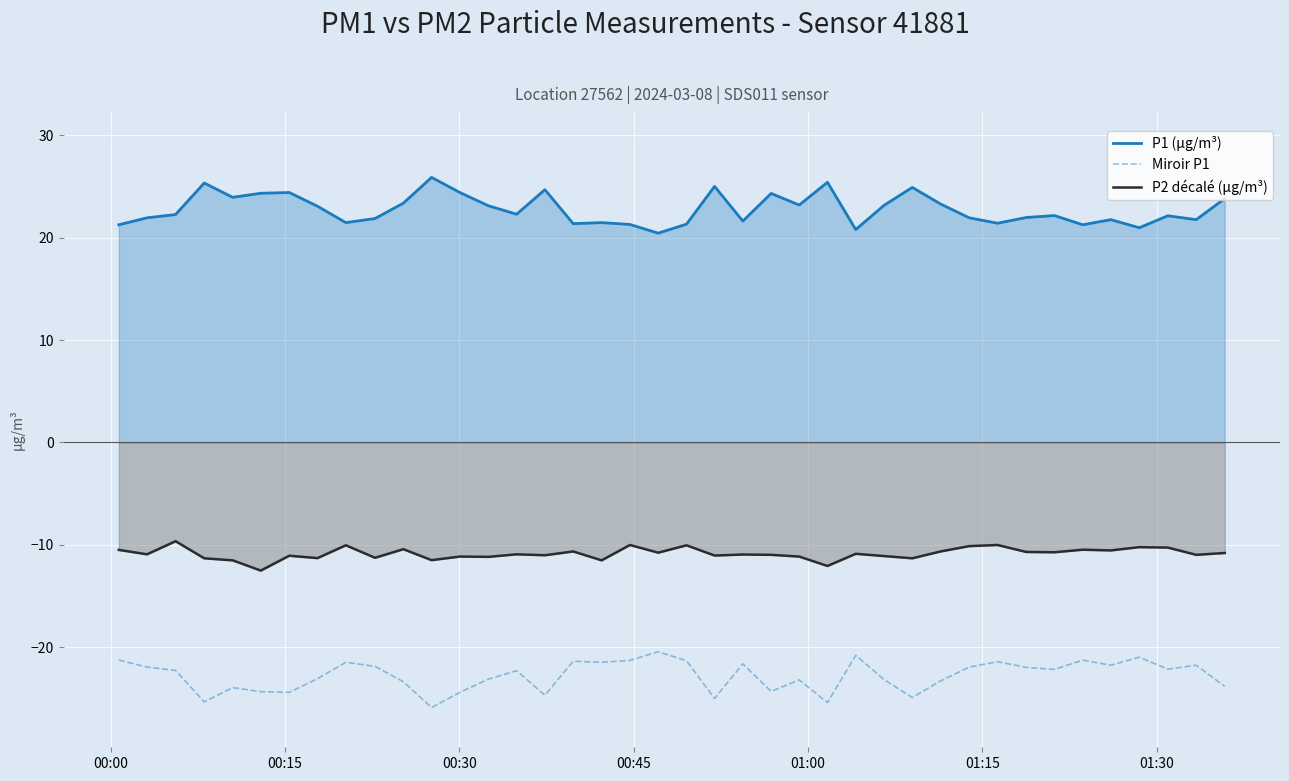

Which series has the largest total across all categories?

P1 (µg/m³)